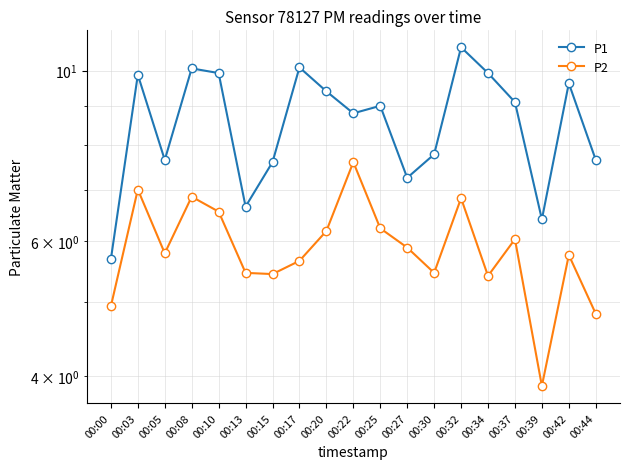

At how many categories does at least one series exceed 4?

19